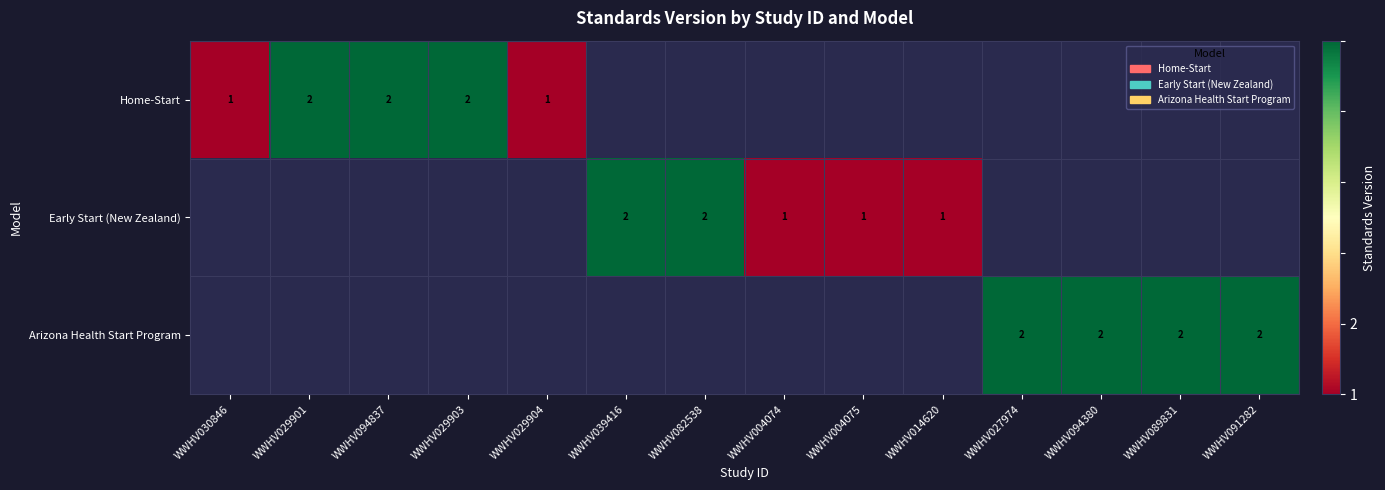

How many distinct data groups are displayed?

3